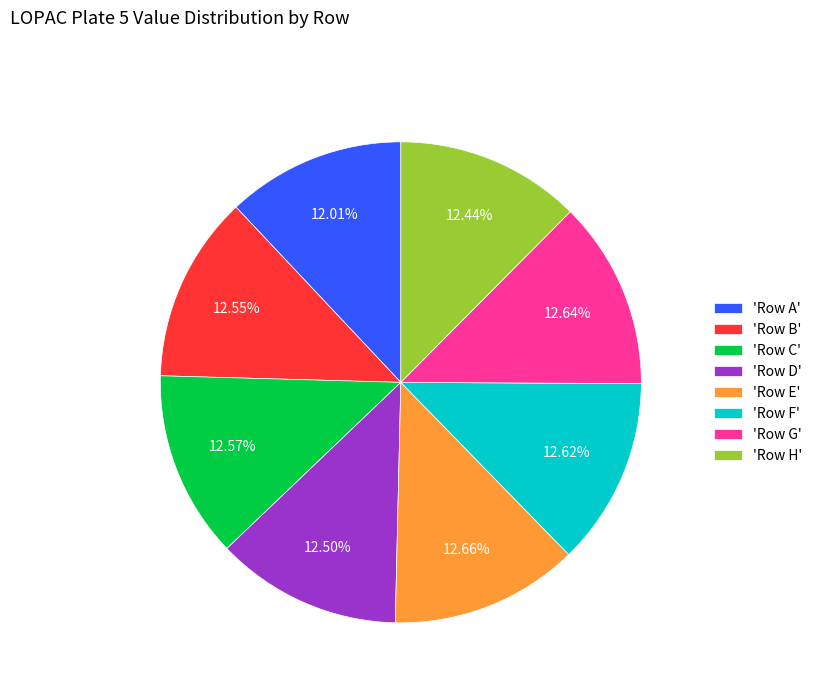

Does 'Row C' represent more than half of the total?

No